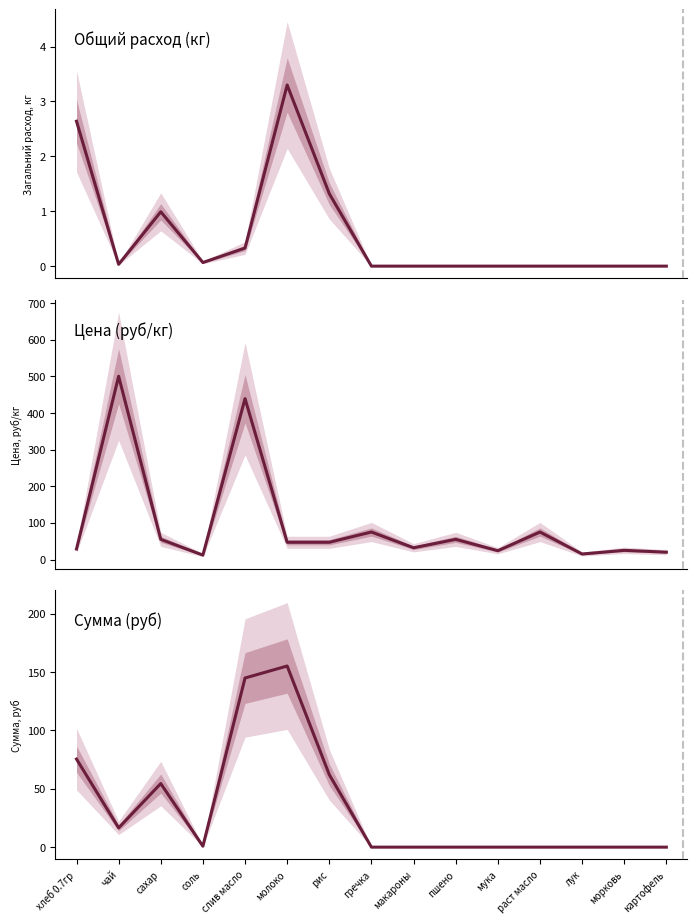

Which series has the widest spread of values?

Цена